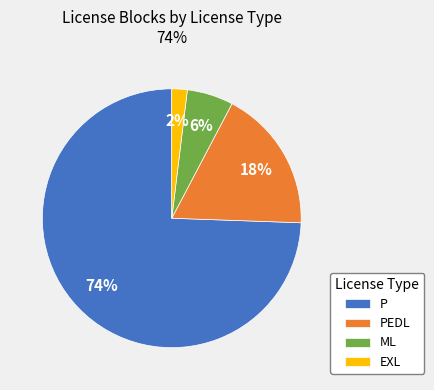

What is the smallest slice in the pie chart?

EXL